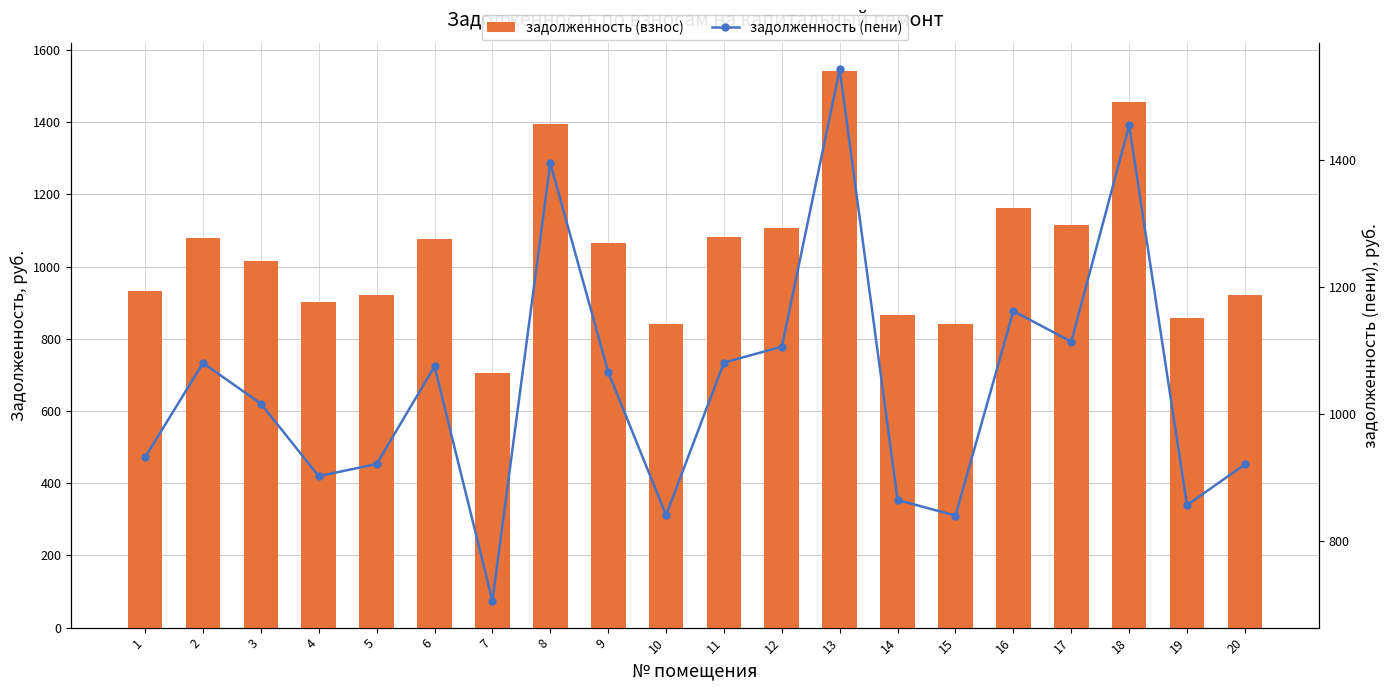

How many groups of bars are there?

20